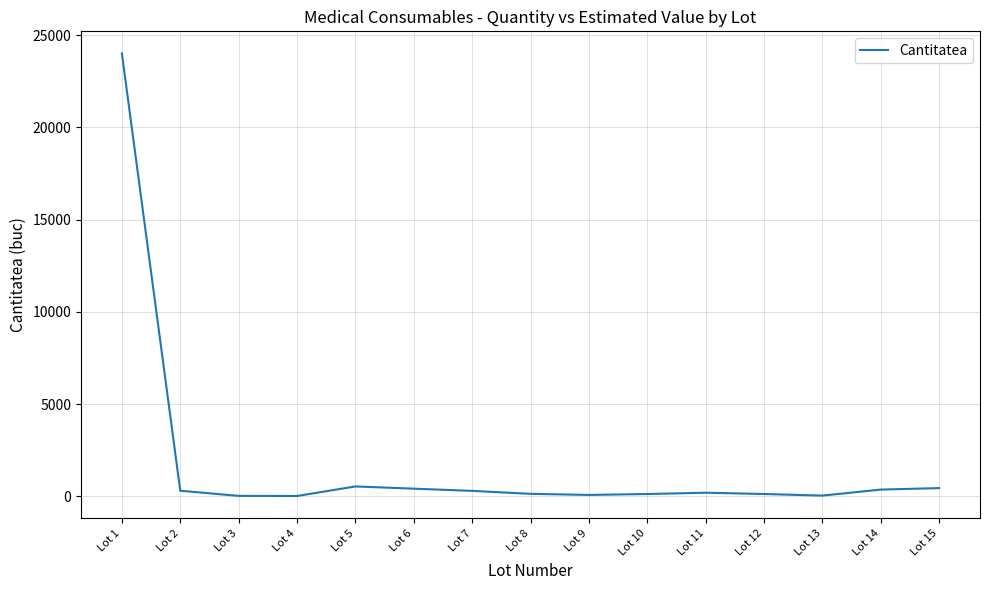

Is this an area chart (filled region under the line)?

No